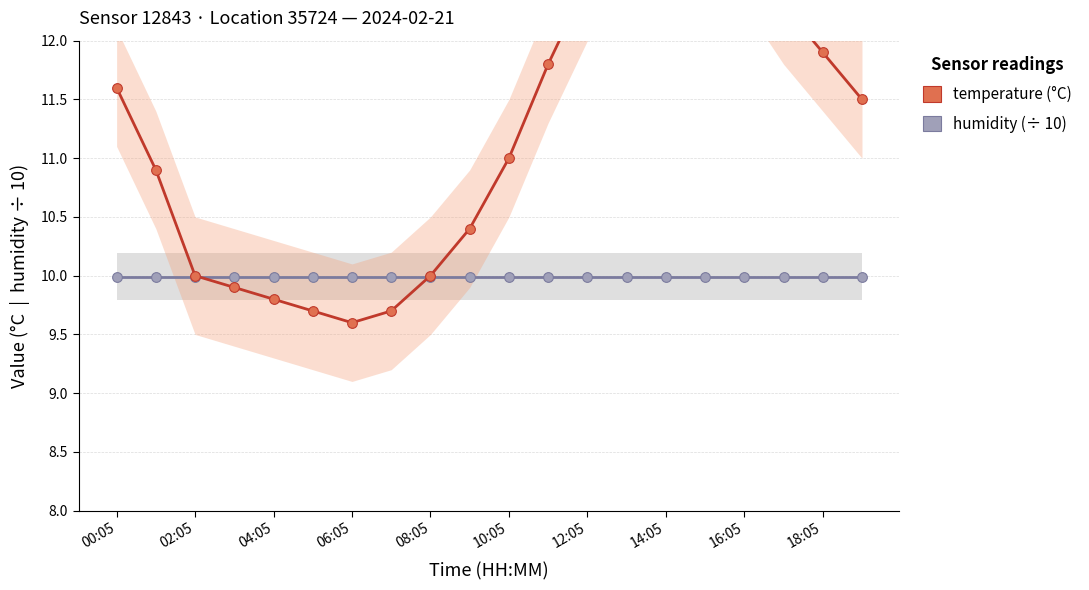

What are all the series names shown in the legend?

humidity, temperature